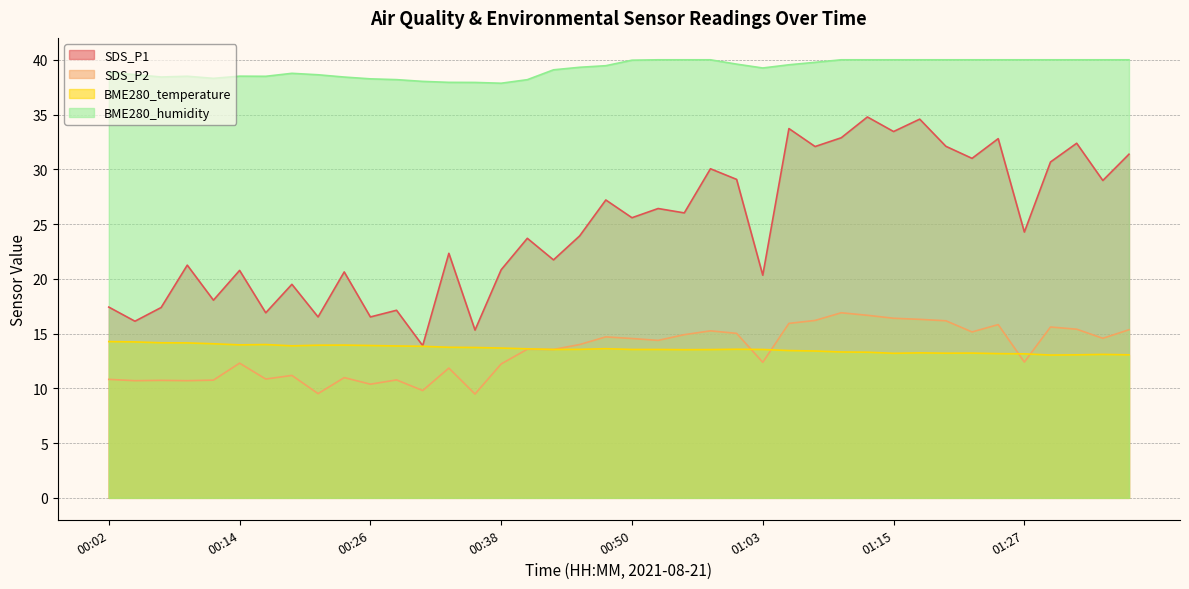

What is the lowest value of the SDS_P2 series?

9.5